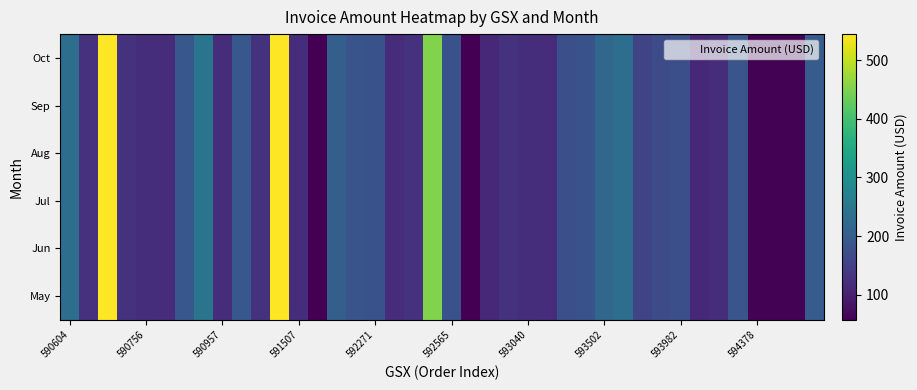

What is the greatest value displayed?

544.7